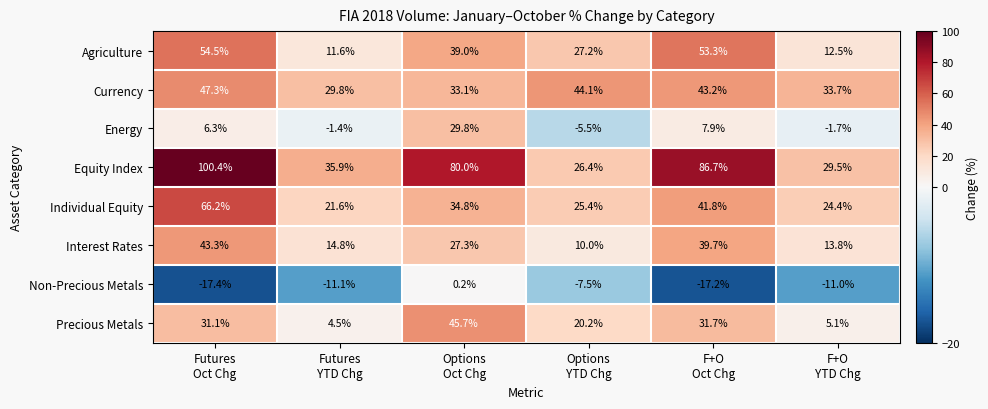

What is the difference between the second highest and minimum values in the Precious Metals series?

27.2